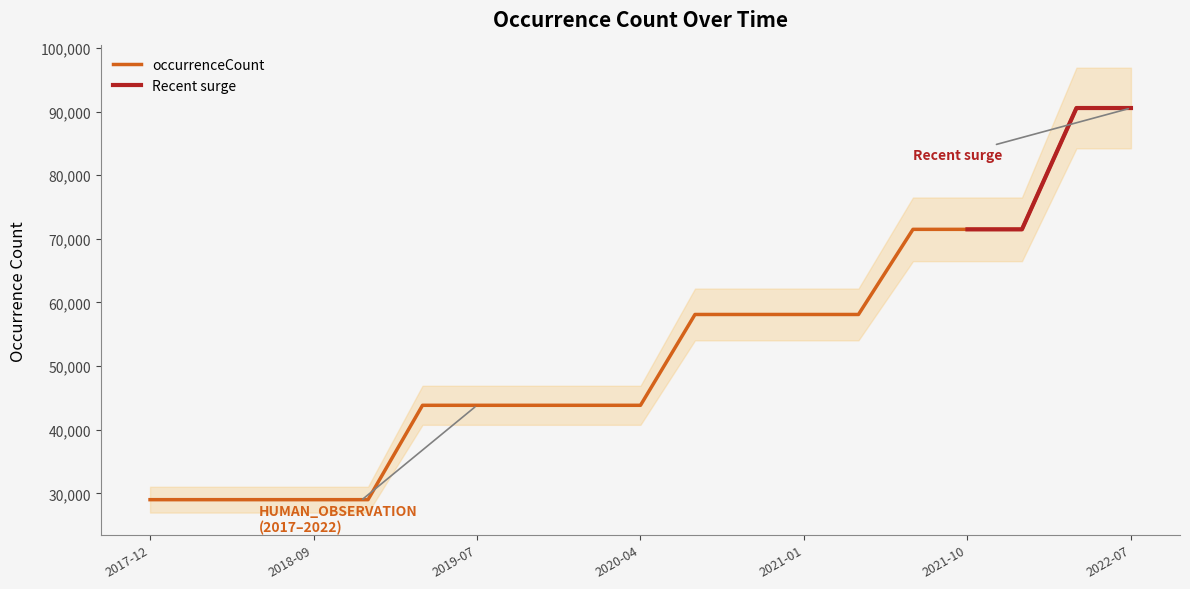

Reading left to right, transcribe all the data shown in this chart.

29000	29000	29000	29000	29000	43832	43832	43832	43832	43832	58107	58107	58107	58107	71486	71486	71486	90554	90554